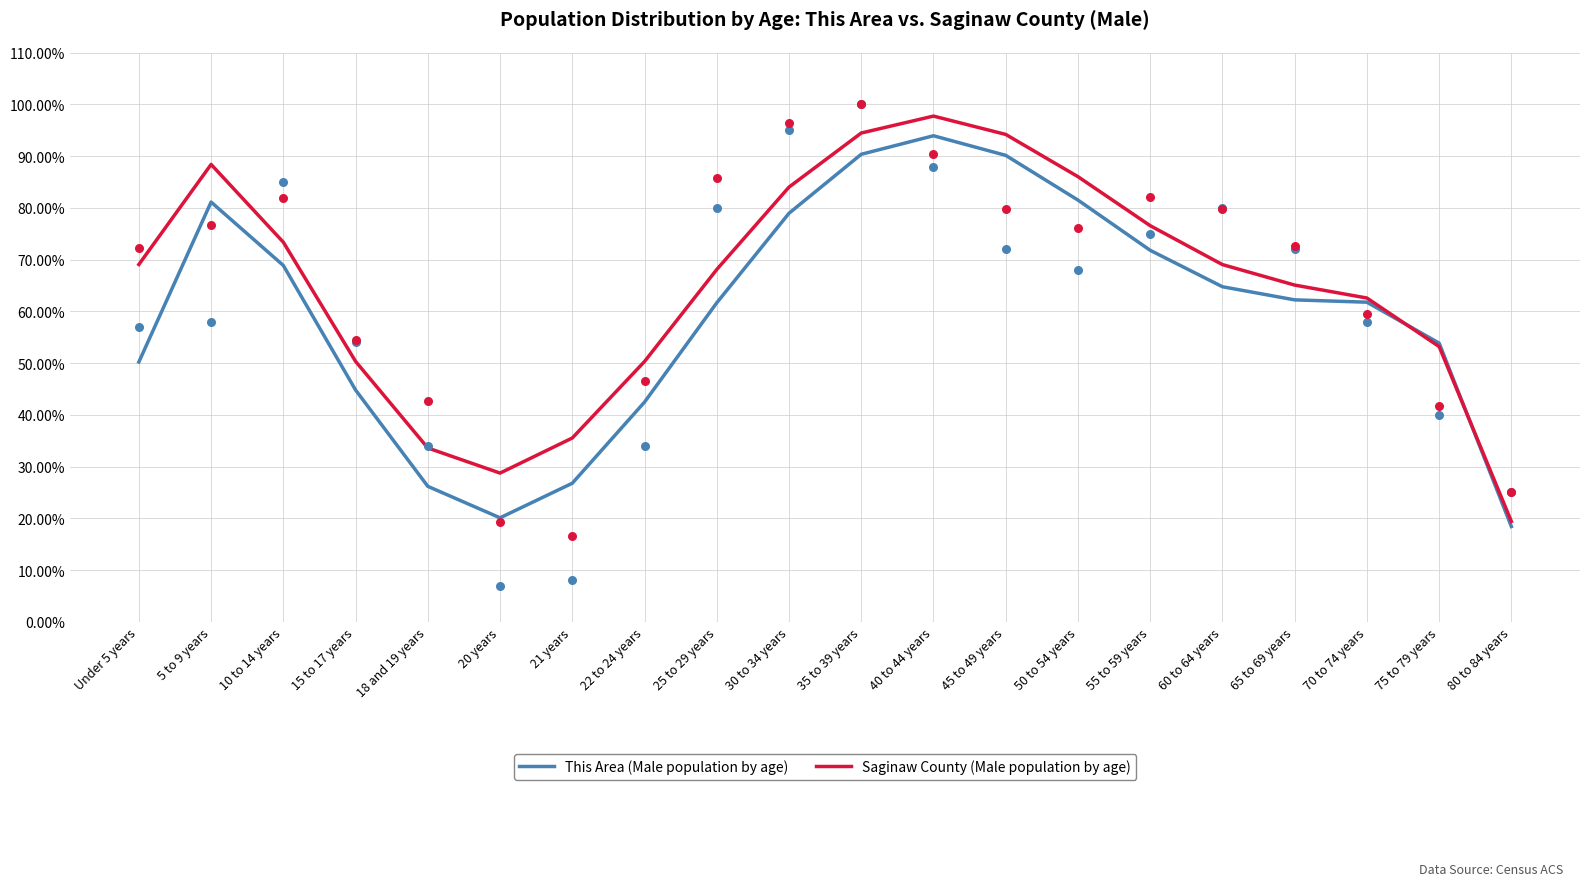

Which series has the largest Y range (max minus min)?

Saginaw County (Male population by age)